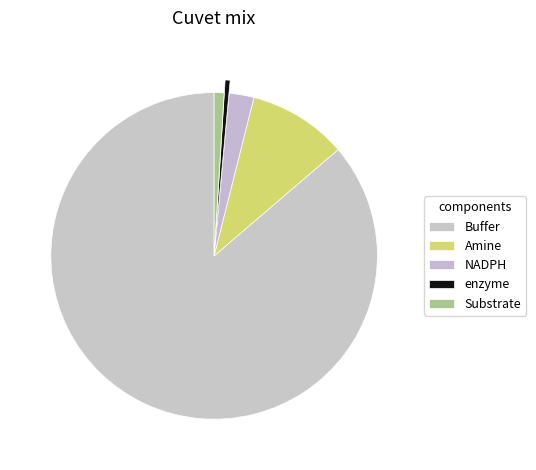

Is it true that Buffer is 86% of the pie?

True